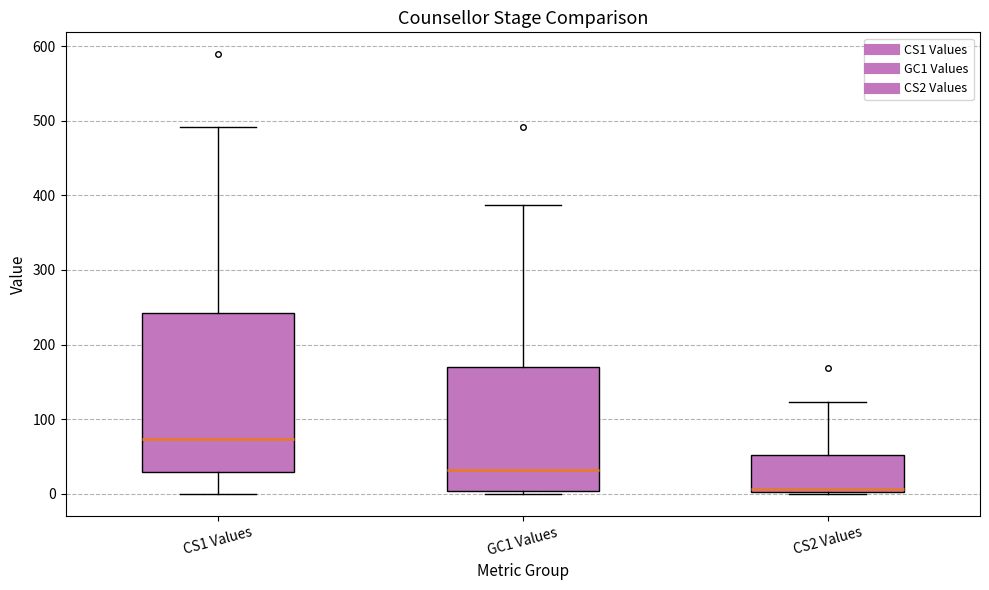

Reading left to right, read every box against the y-axis: the position of its median line, the range the box covers, and the ends of its whiskers. The values are not printed on the chart, so give them approximately, as read against the axis.

CS1 Values: median 70, box 30 to 240, whiskers 0 to 490
GC1 Values: median 30, box 0 to 170, whiskers 0 (just below the box's lower edge) to 390
CS2 Values: median 10, box 0 to 50, whiskers 0 to 120